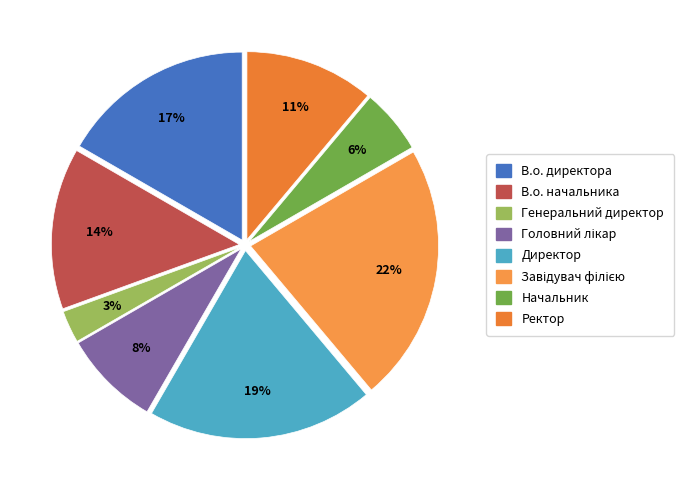

What is the largest slice in the pie chart?

Завідувач філією